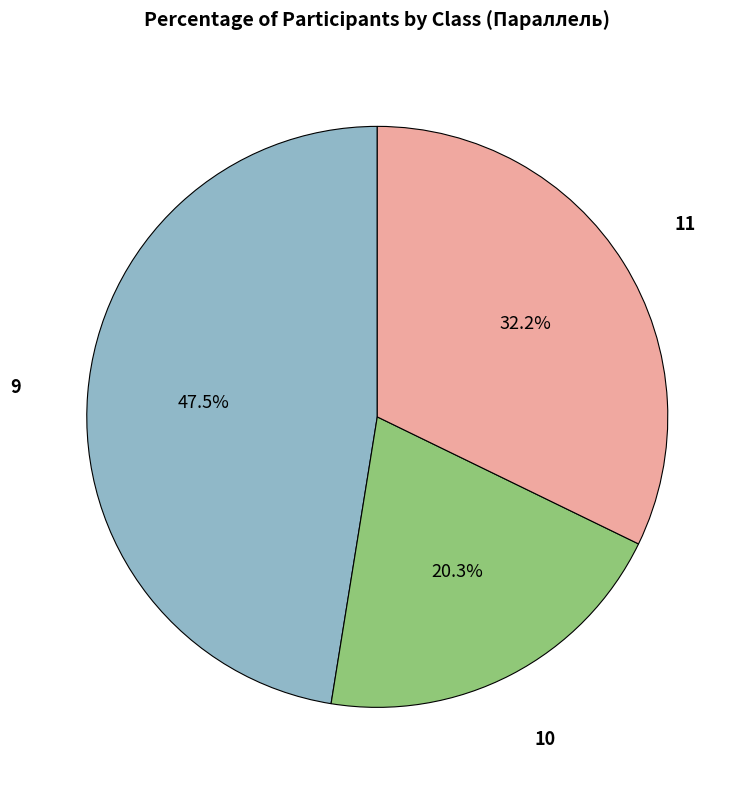

Is 10 the majority of the pie?

No